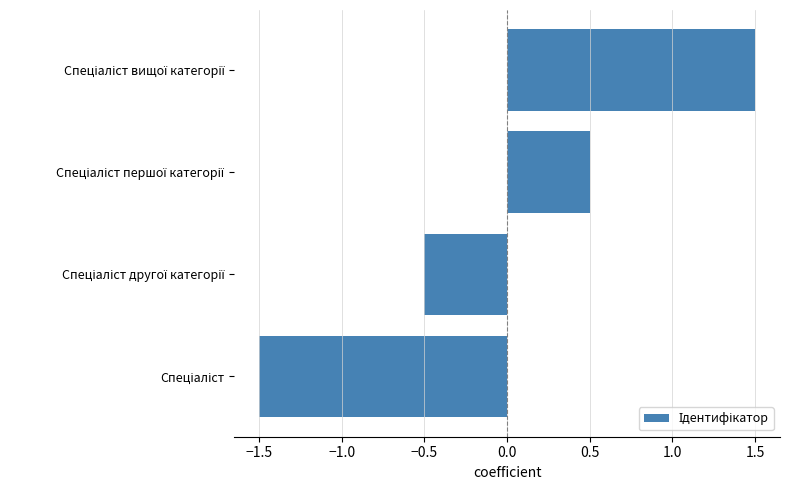

What is the smallest value displayed?

-1.5